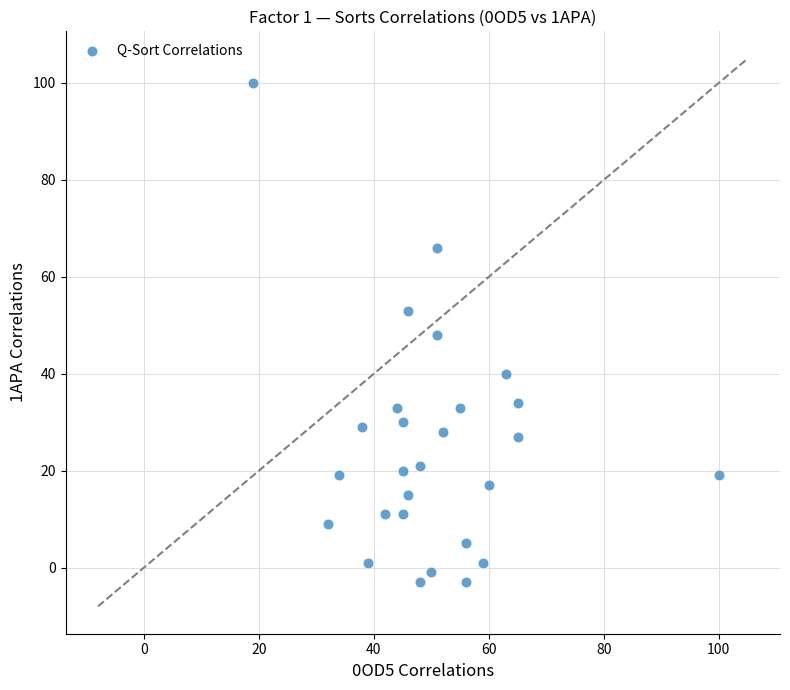

What is the range of Y values (max minus min)?

103